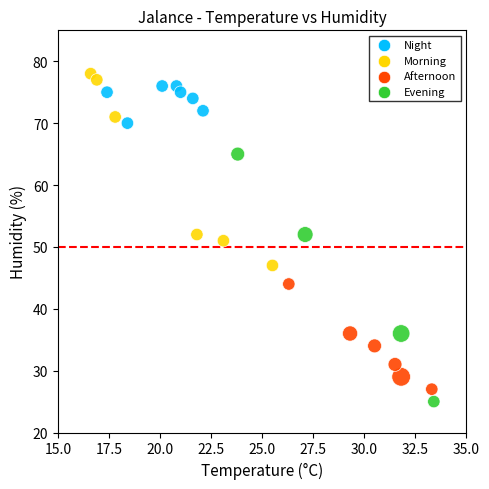

Count the number of points in this scatter plot.

23